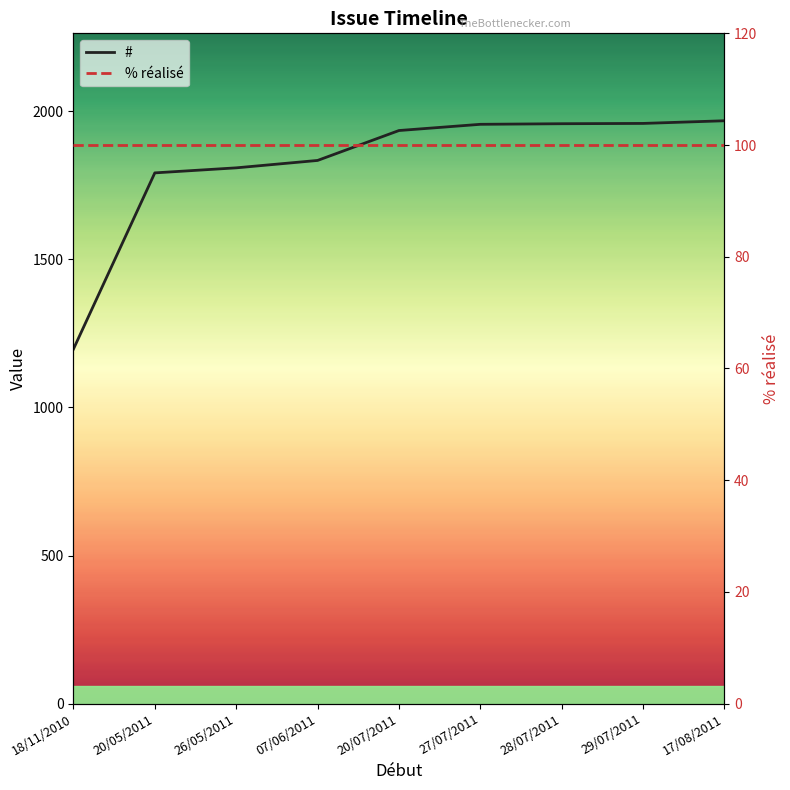

True or false: # and % réalisé intersect in this chart.

False